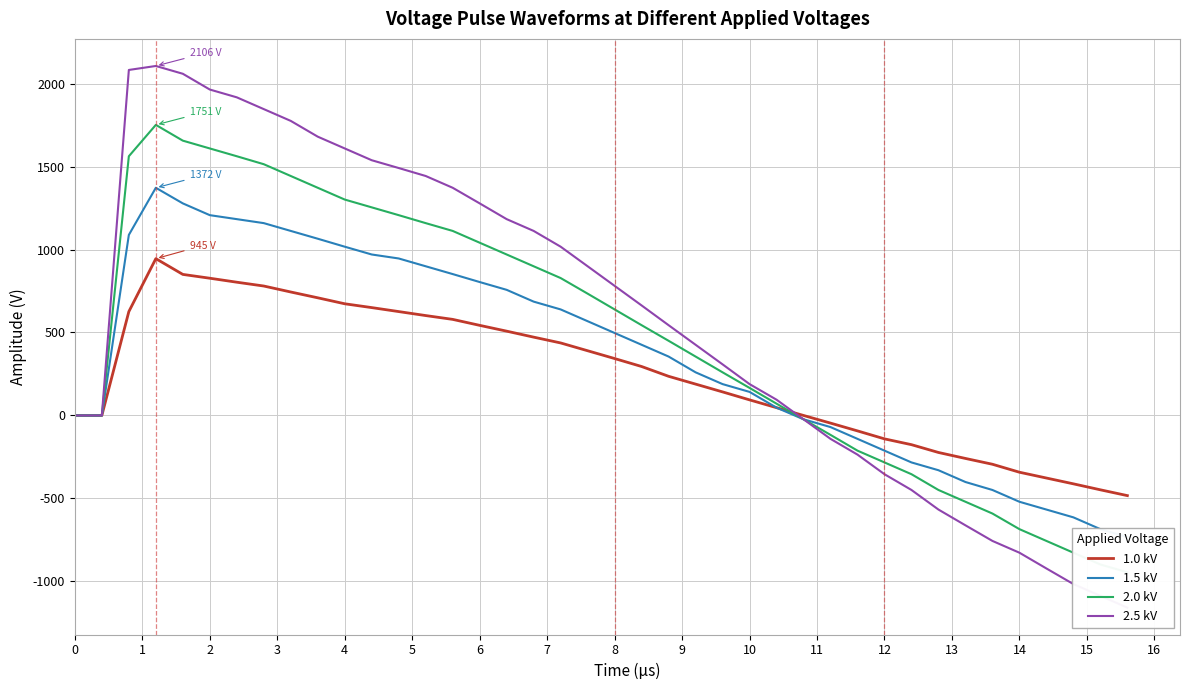

What is the lowest value of the 1.0 kV series?

-483